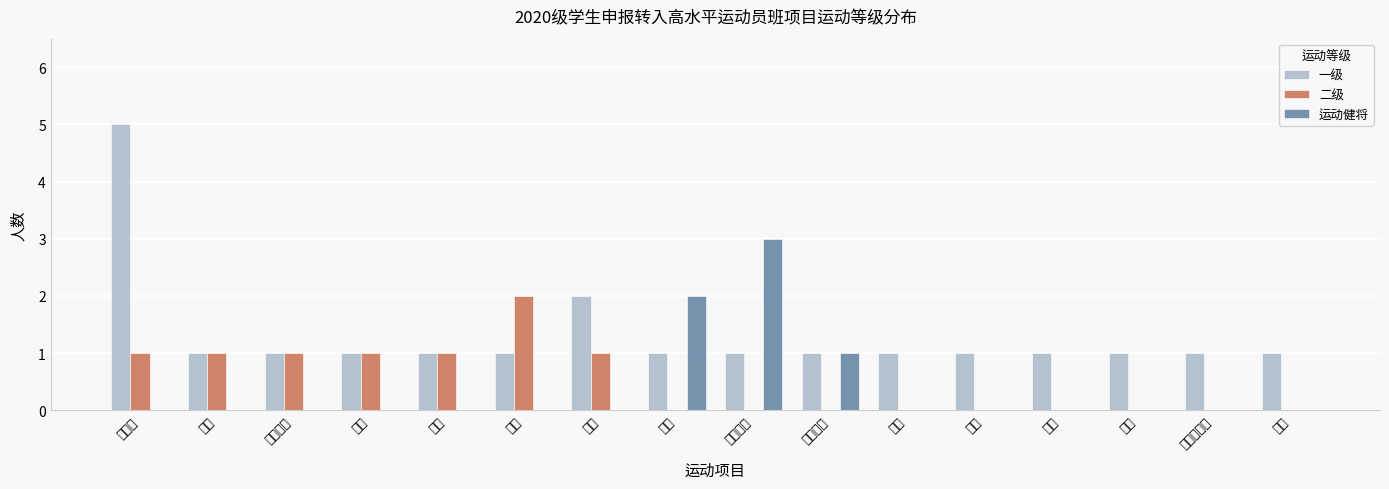

Is it true that 运动健将 equals 0 at 排球?

True